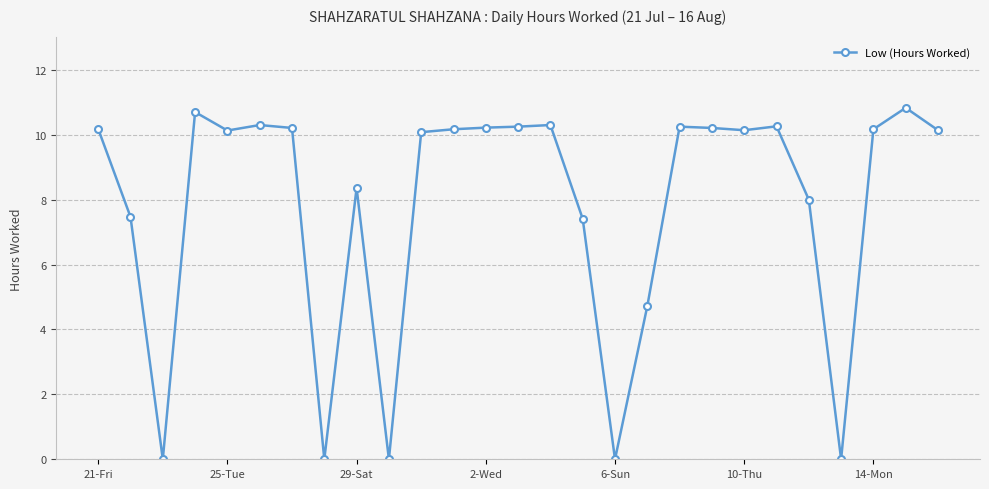

True or false: the data has more than 0 interior local peaks.

True